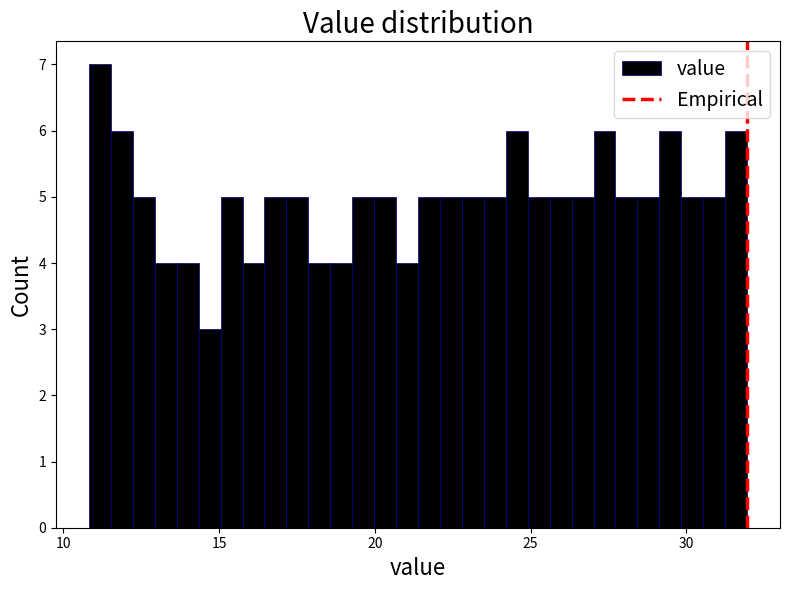

Around what value on the x-axis is the tallest bar? Give the approximate position of its centre, as read against the axis.

11.0